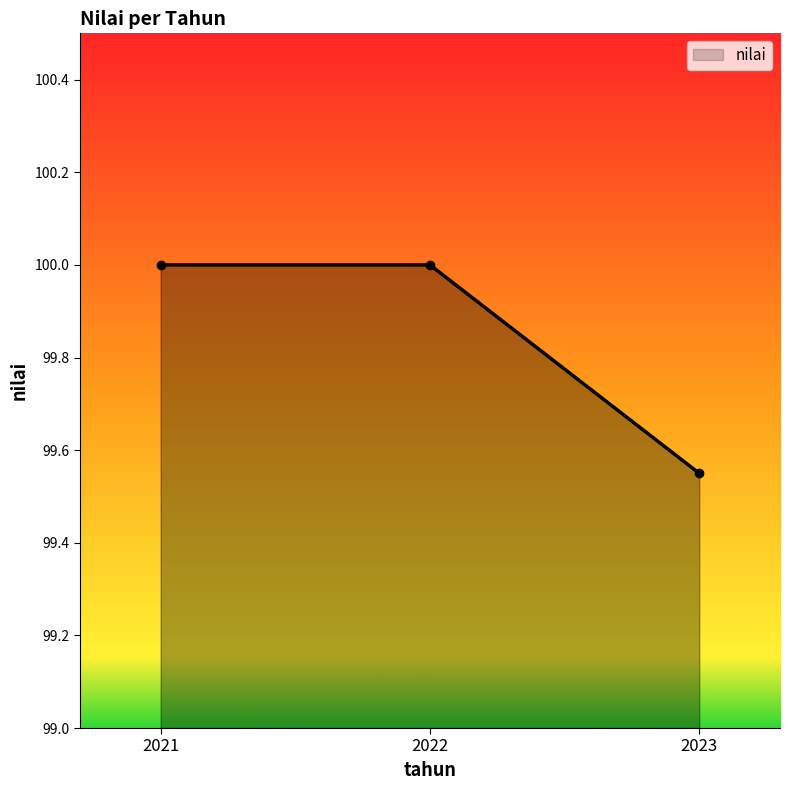

What is the value of the 2nd point from the left?

100.0